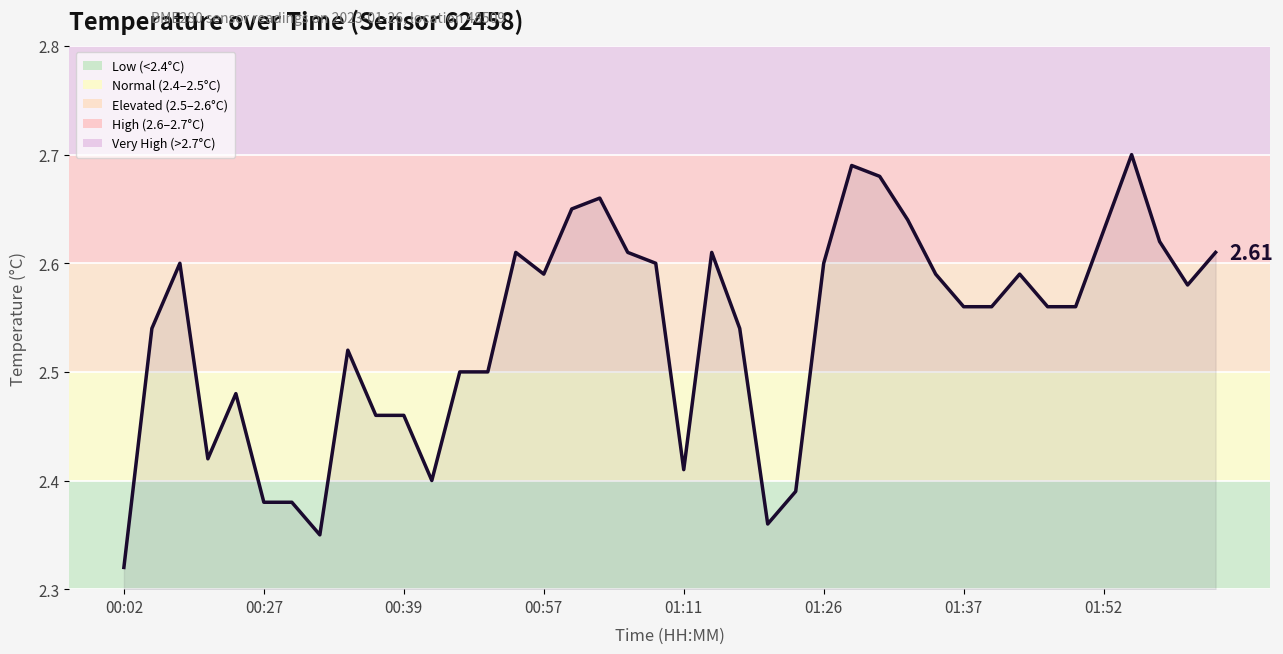

How many lines are shown in the chart?

1